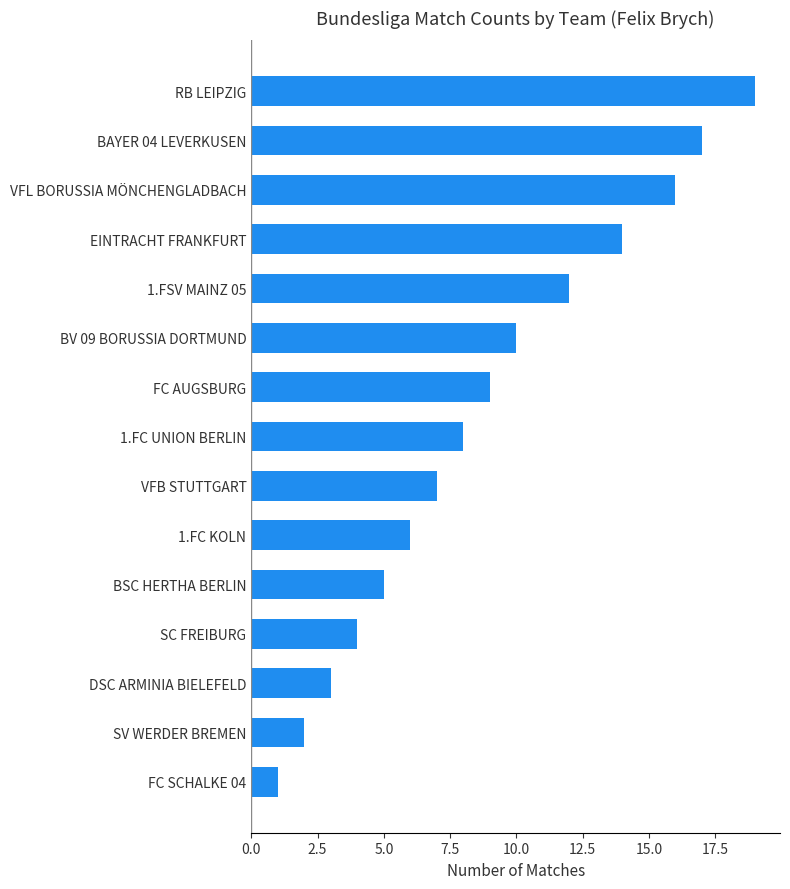

What is the maximum value shown in the chart?

19